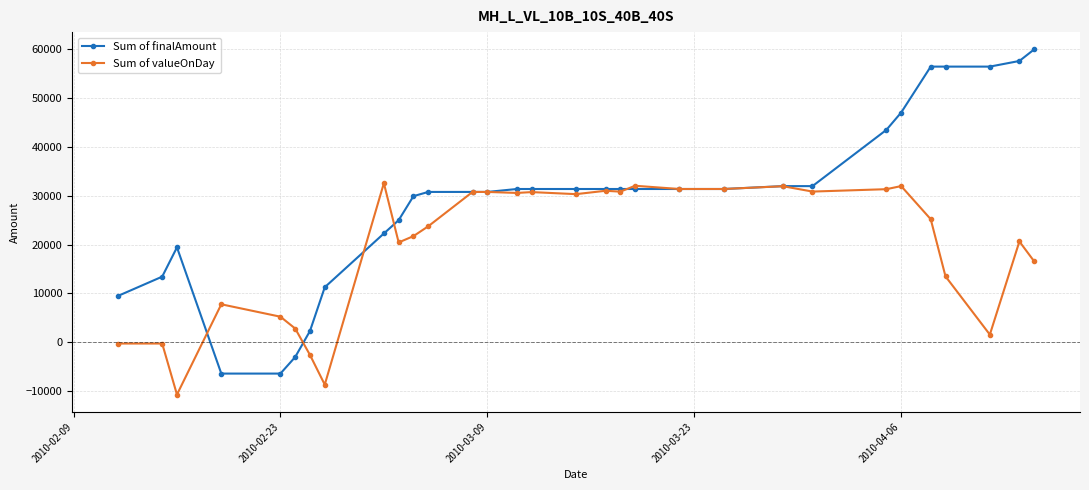

What is the maximum value for Sum of finalAmount?

59924.8